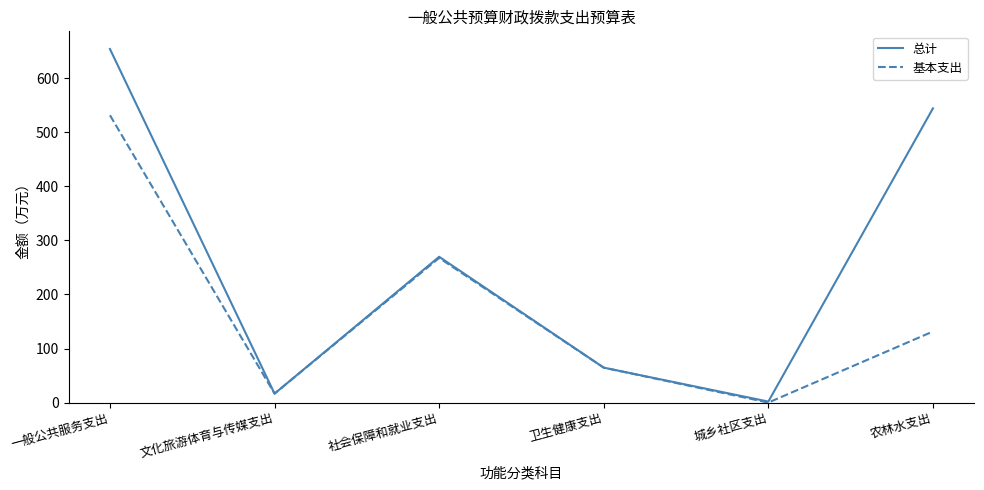

Which series has the largest total across all categories?

总计